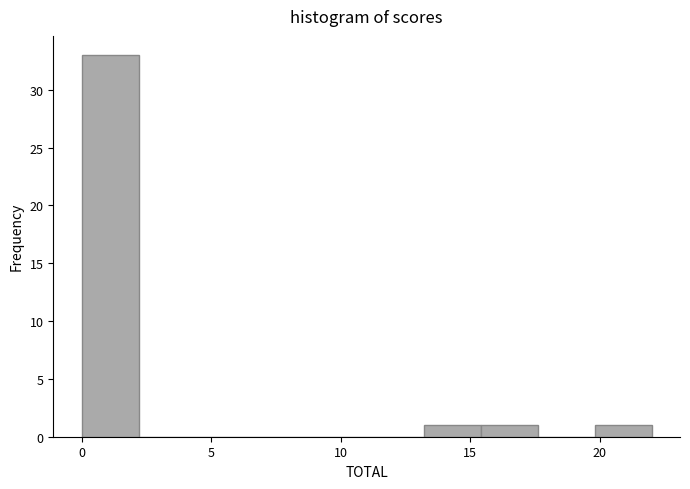

Reading left to right, transcribe this chart: for each bar, give the range it covers on the x-axis and its height. Neither the bar edges nor the heights are printed on the chart, so give them approximately, as read against the axes.

0.0 to 2.2: 33
2.2 to 4.4: 0
4.4 to 6.6: 0
6.6 to 8.8: 0
8.8 to 11.0: 0
11.0 to 13.2: 0
13.2 to 15.4: 1
15.4 to 17.6: 1
17.6 to 19.8: 0
19.8 to 22.0: 1